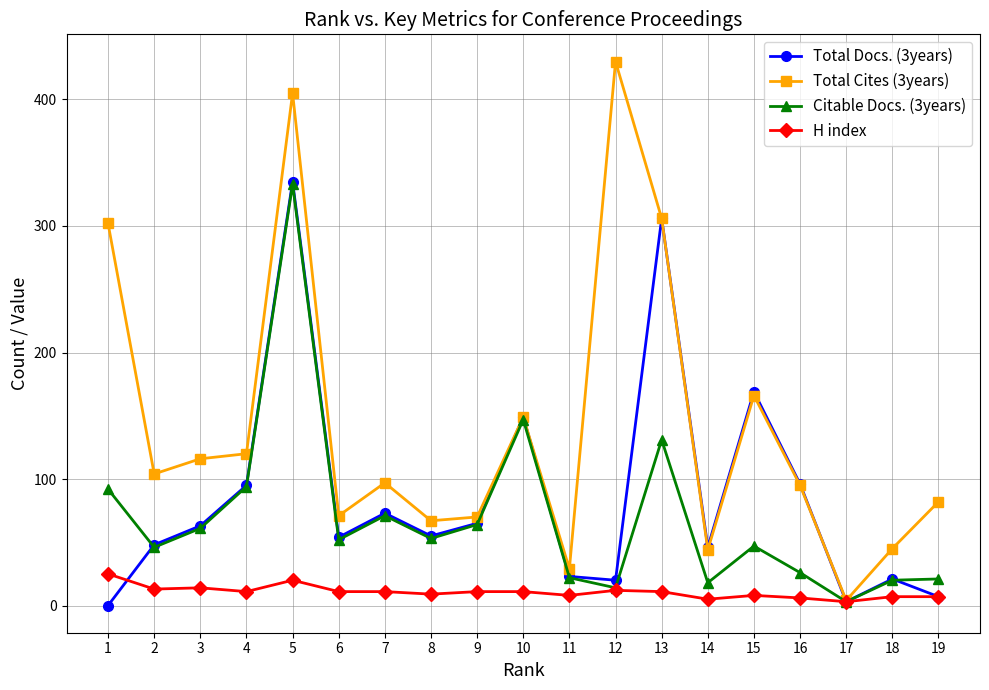

True or false: Total Cites (3years) has more than 0 interior local peaks.

True